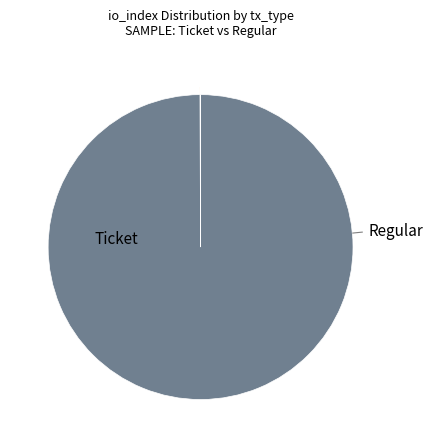

Is there any slice that represents more than half of the pie?

Yes